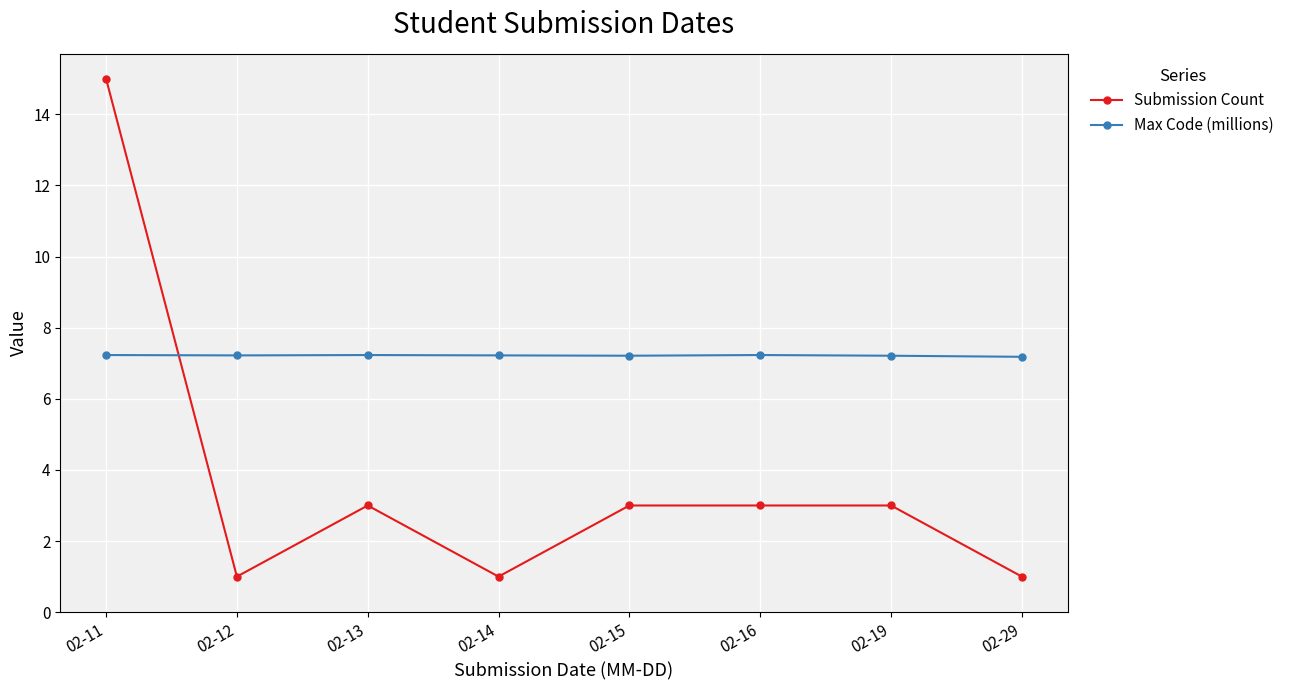

Reading left to right, transcribe all the data shown in this chart.

Submission Count: 02-11=15.0	02-12=1.0	02-13=3.0	02-14=1.0	02-15=3.0	02-16=3.0	02-19=3.0	02-29=1.0
Max Code (millions): 02-11=7.2	02-12=7.2	02-13=7.2	02-14=7.2	02-15=7.2	02-16=7.2	02-19=7.2	02-29=7.2